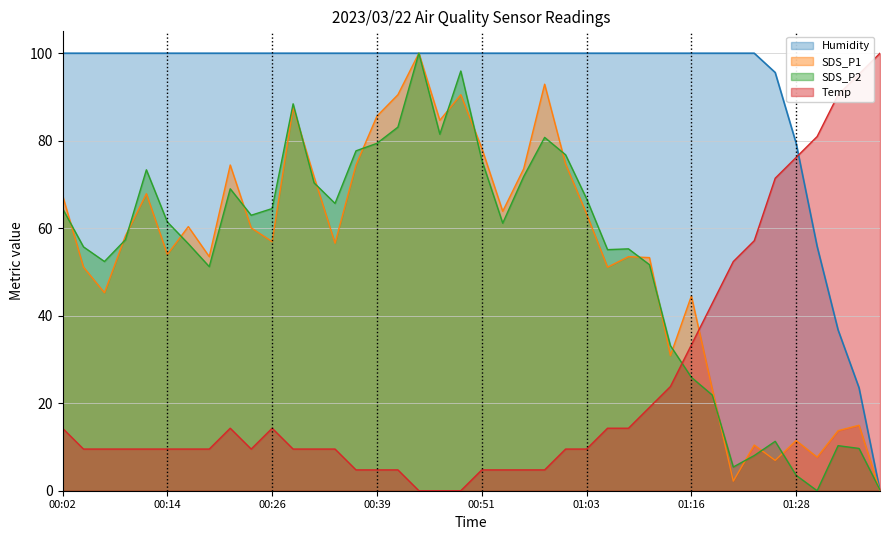

True or false: Humidity and Temp cross at least once.

True